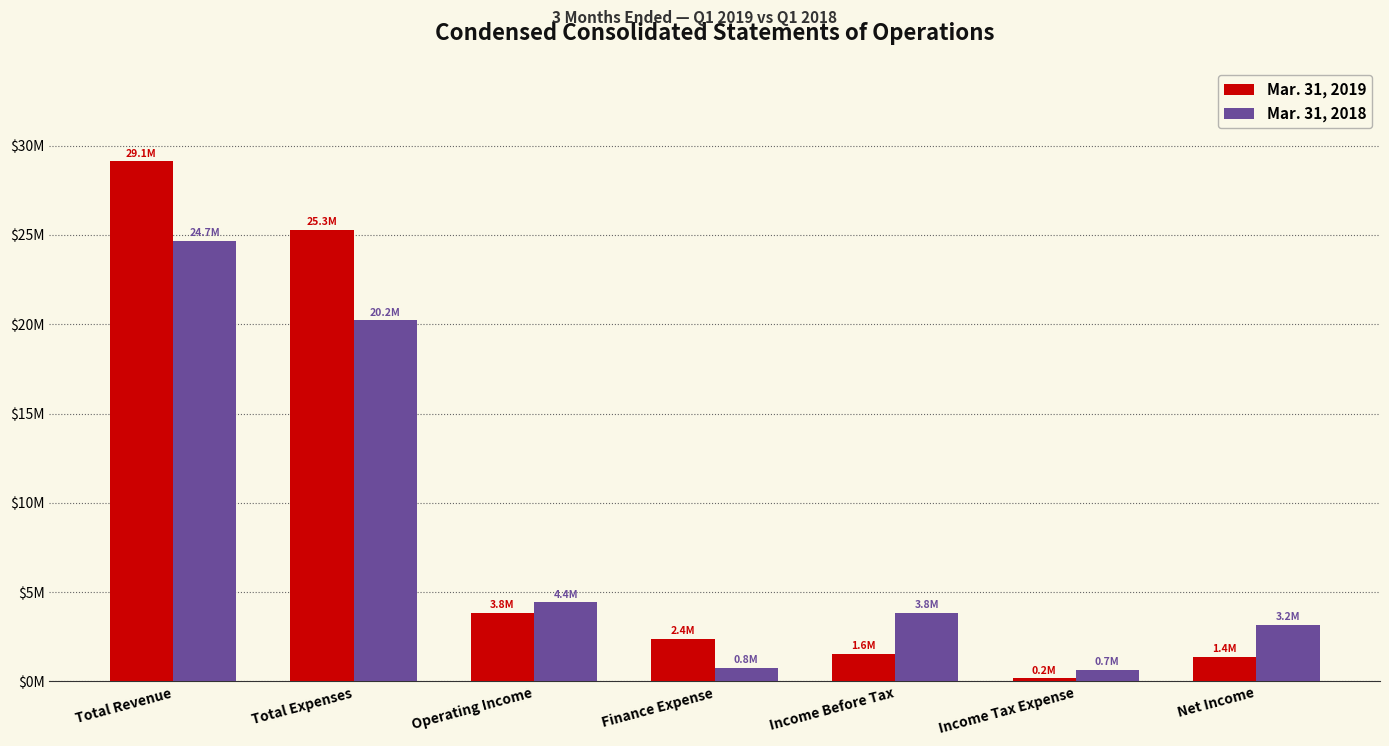

Is the value of Mar. 31, 2019 at Finance Expense greater than the value of Mar. 31, 2018 at Total Revenue?

No